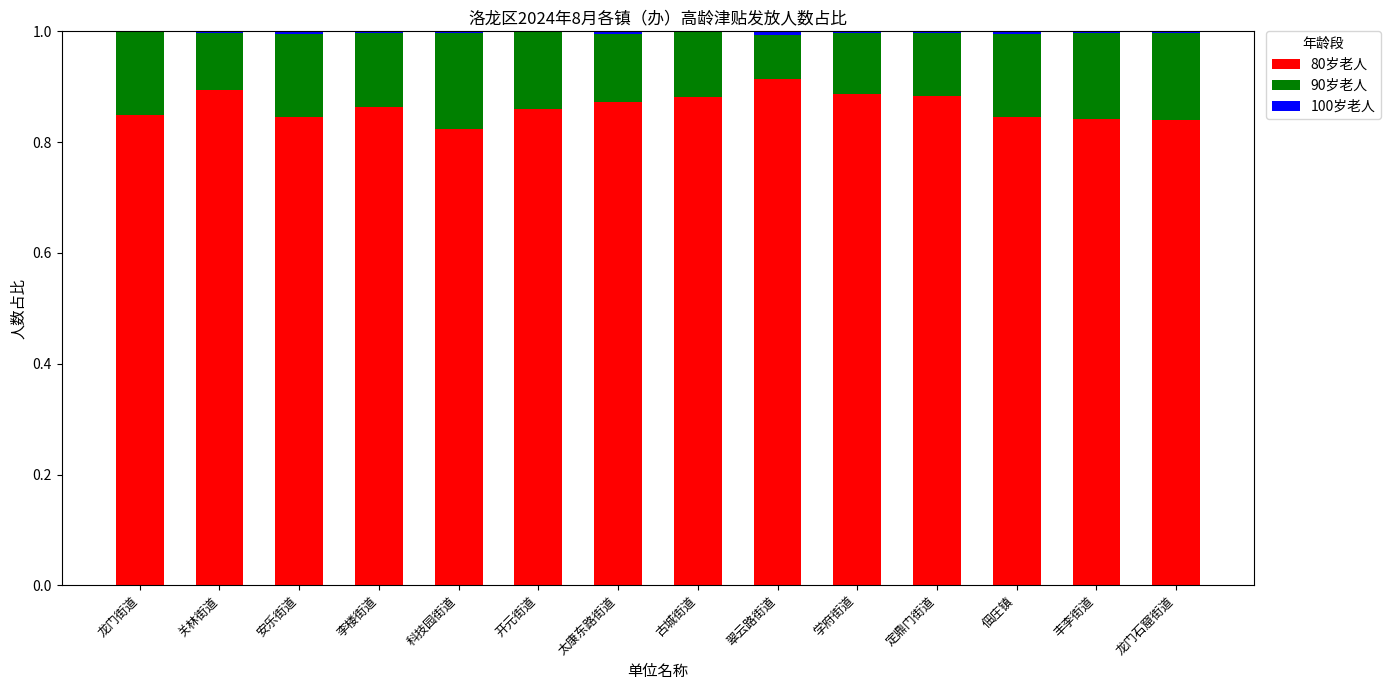

True or false: 80岁老人 has a value of 1.2 at 关林街道.

False